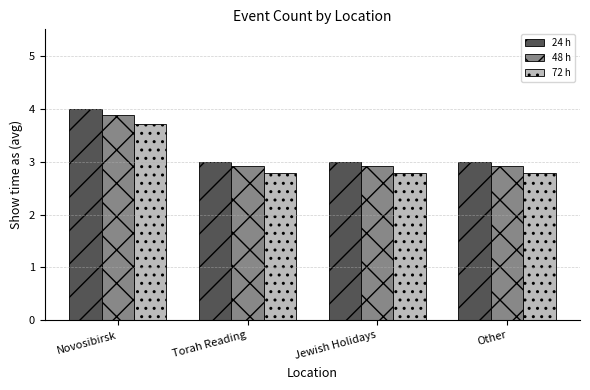

What is the lowest value of the 48 h series?

2.9